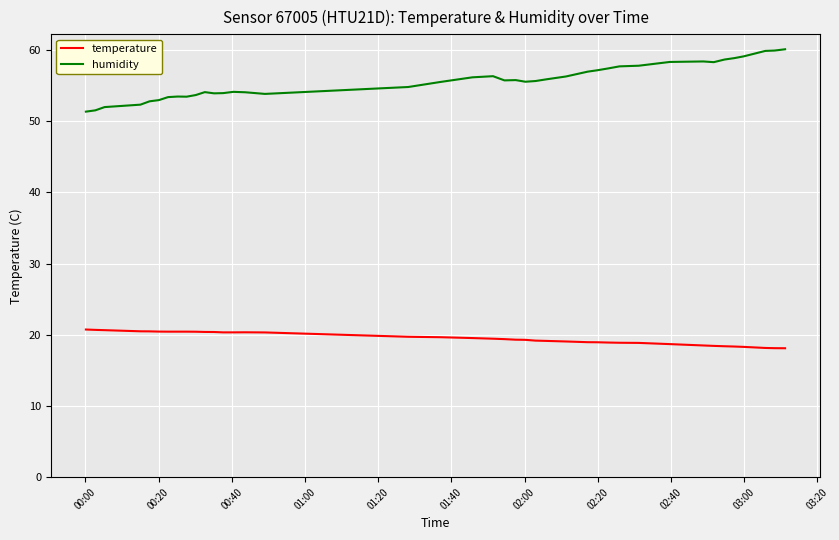

List the series in order of their overall mean, lowest first.

temperature, humidity